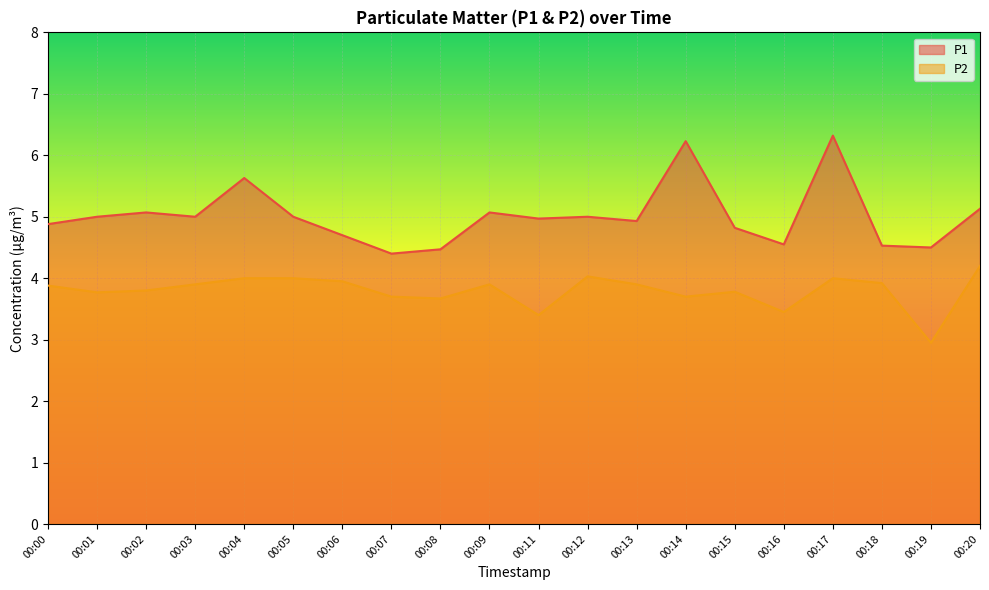

Reading right to left, transcribe all the data shown in this chart.

P1: 5.1	4.5	4.5	6.3	4.5	4.8	6.2	4.9	5.0	5.0	5.1	4.5	4.4	4.7	5.0	5.6	5.0	5.1	5.0	4.9
P2: 4.2	3.0	3.9	4.0	3.5	3.8	3.7	3.9	4.0	3.4	3.9	3.7	3.7	4.0	4.0	4.0	3.9	3.8	3.8	3.9